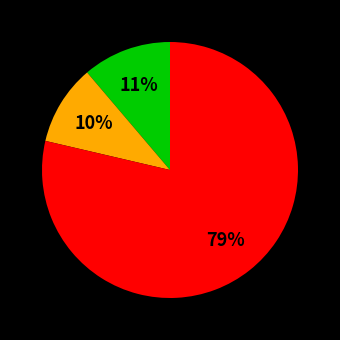

Does any single category account for the majority?

Yes